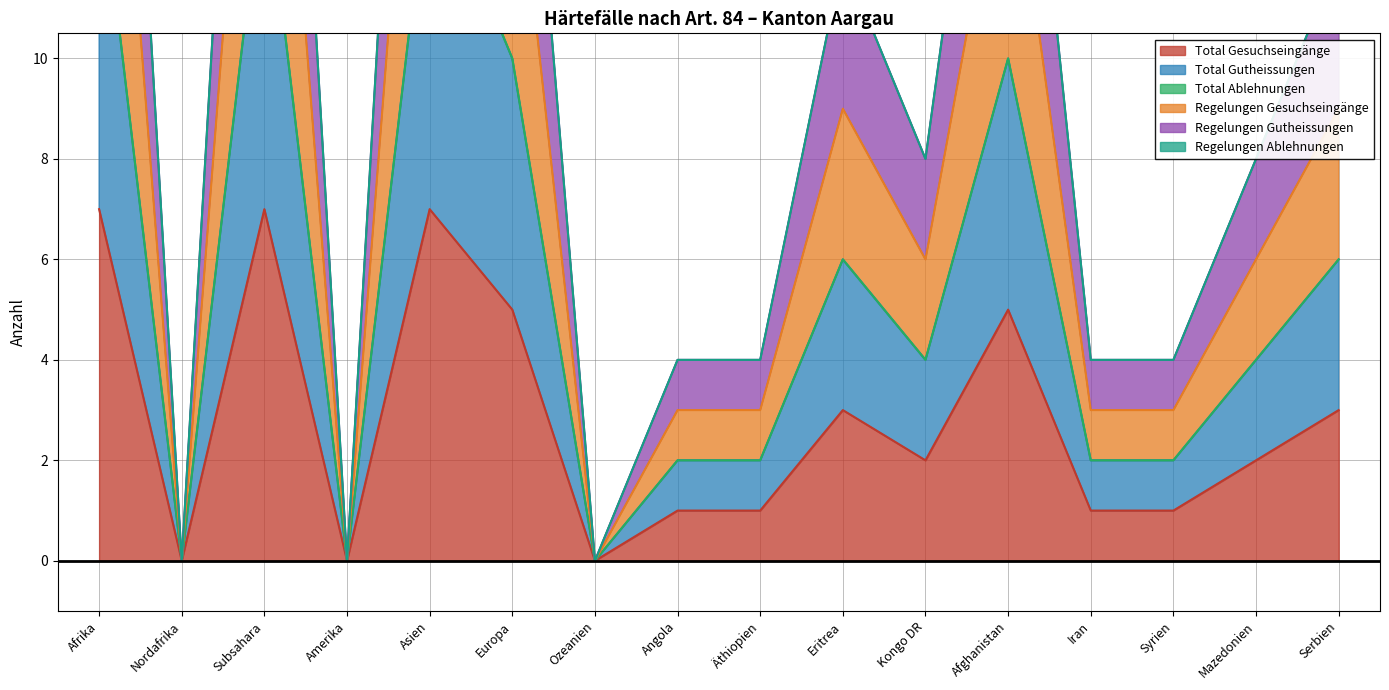

Which series changed the most between Europa and Äthiopien?

Regelungen Gutheissungen